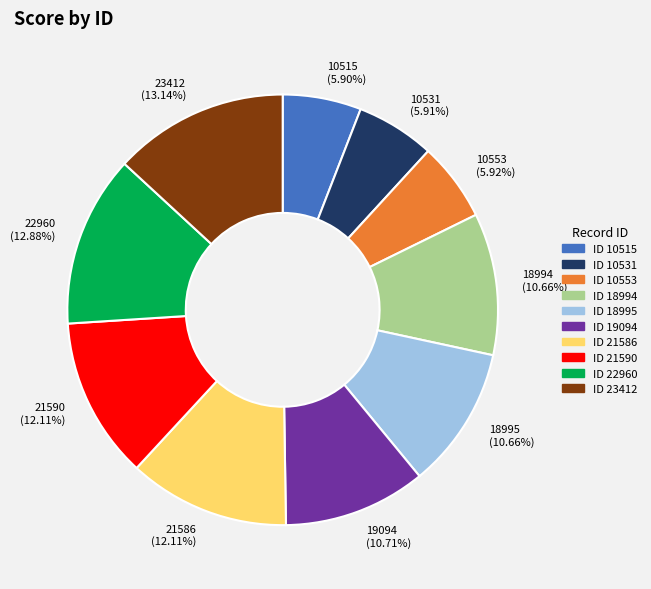

To the nearest percent, what is the difference between the largest and smallest slice percentages?

7%